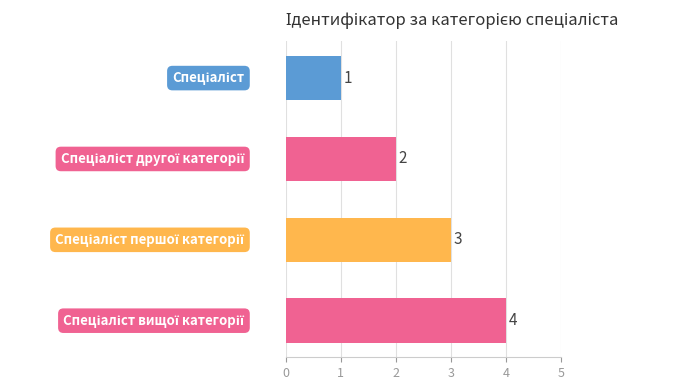

Count the values in the range 2 to 4.

3